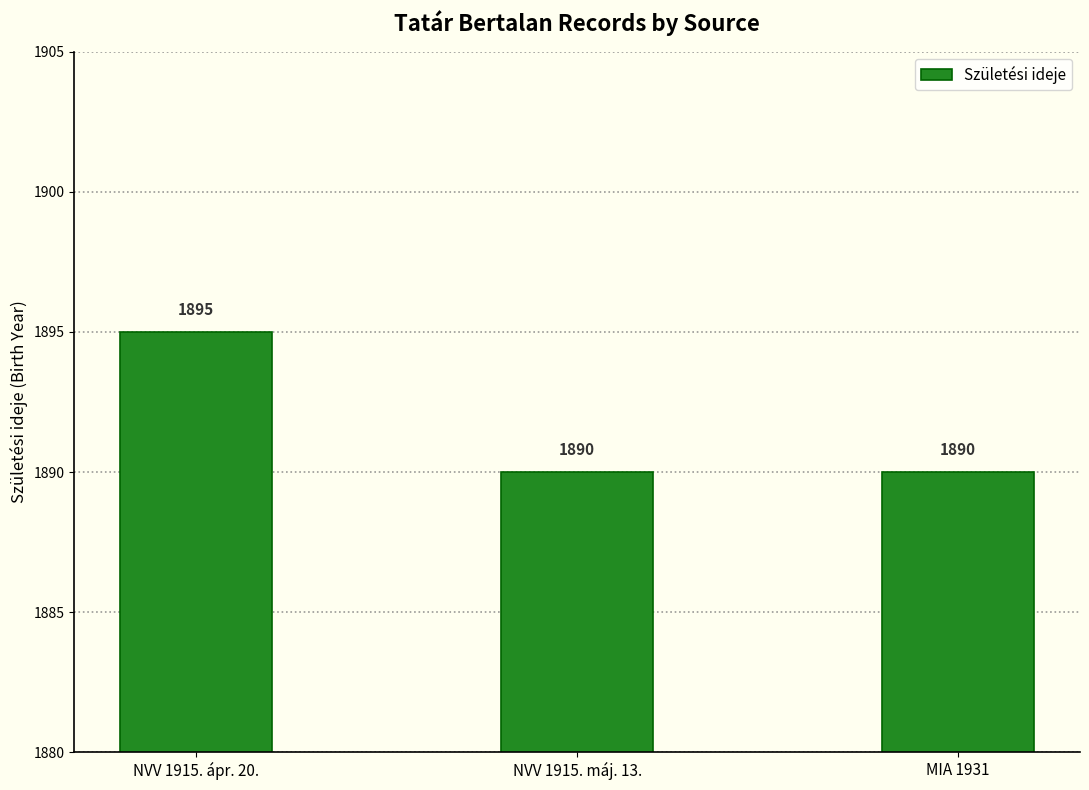

Does the chart contain stacked bars?

No